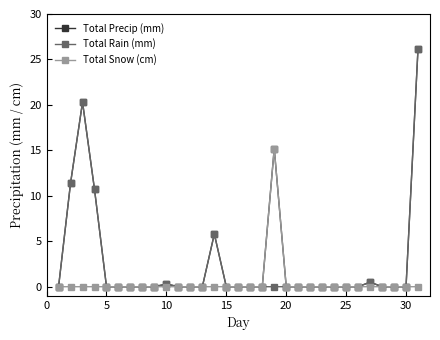

True or false: Total Rain (mm) has more than 1 points higher than both neighbors.

True